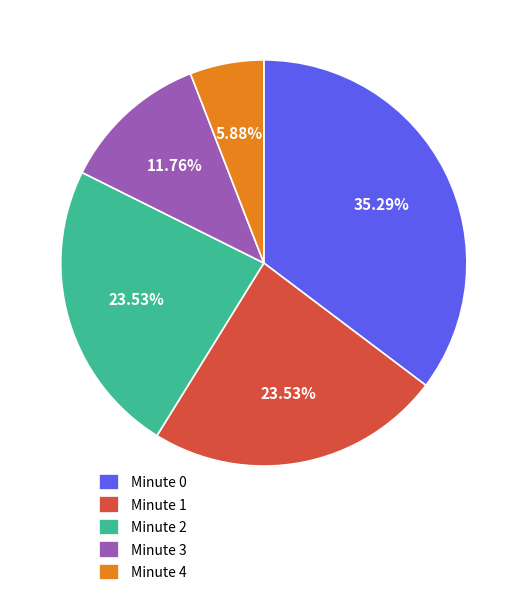

True or false: Minute 1 accounts for 9% of the total.

False